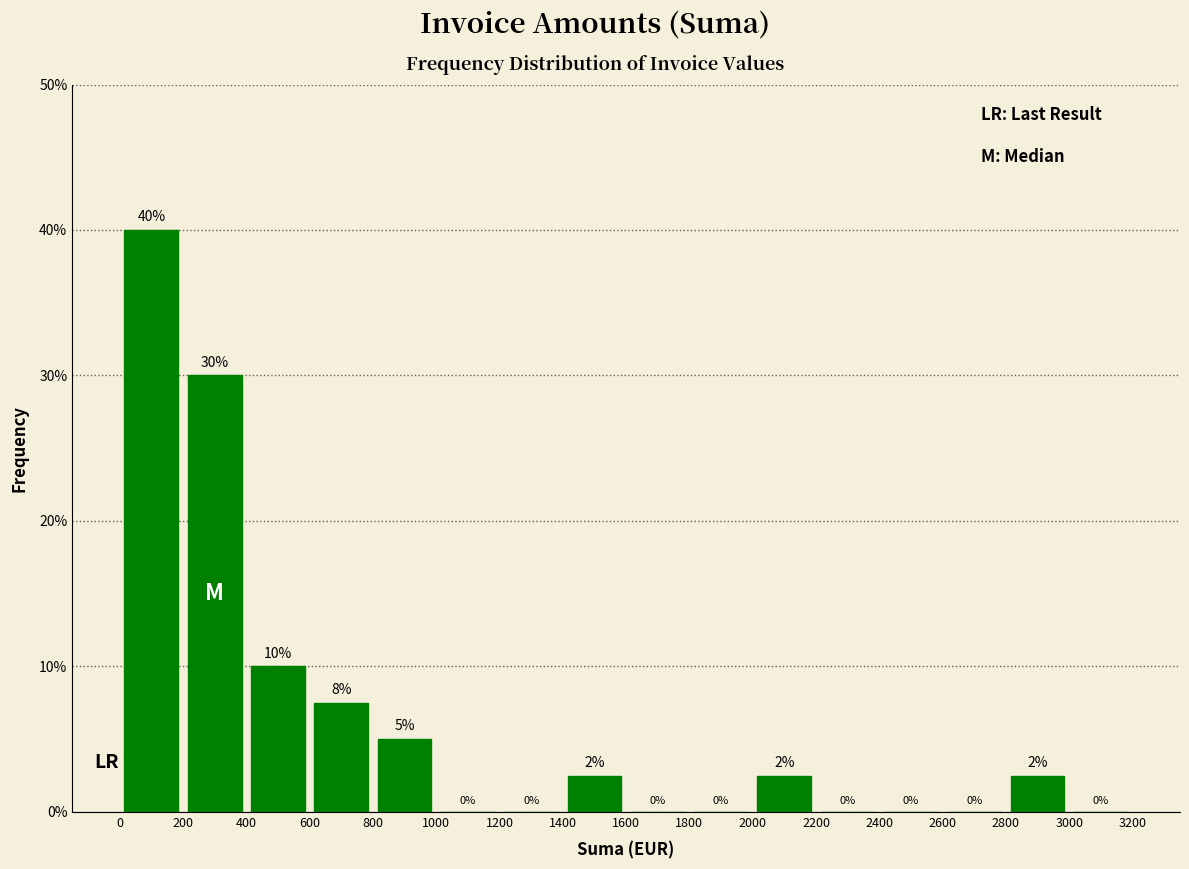

Over which range of the x-axis is the bar tallest?

0 to 200